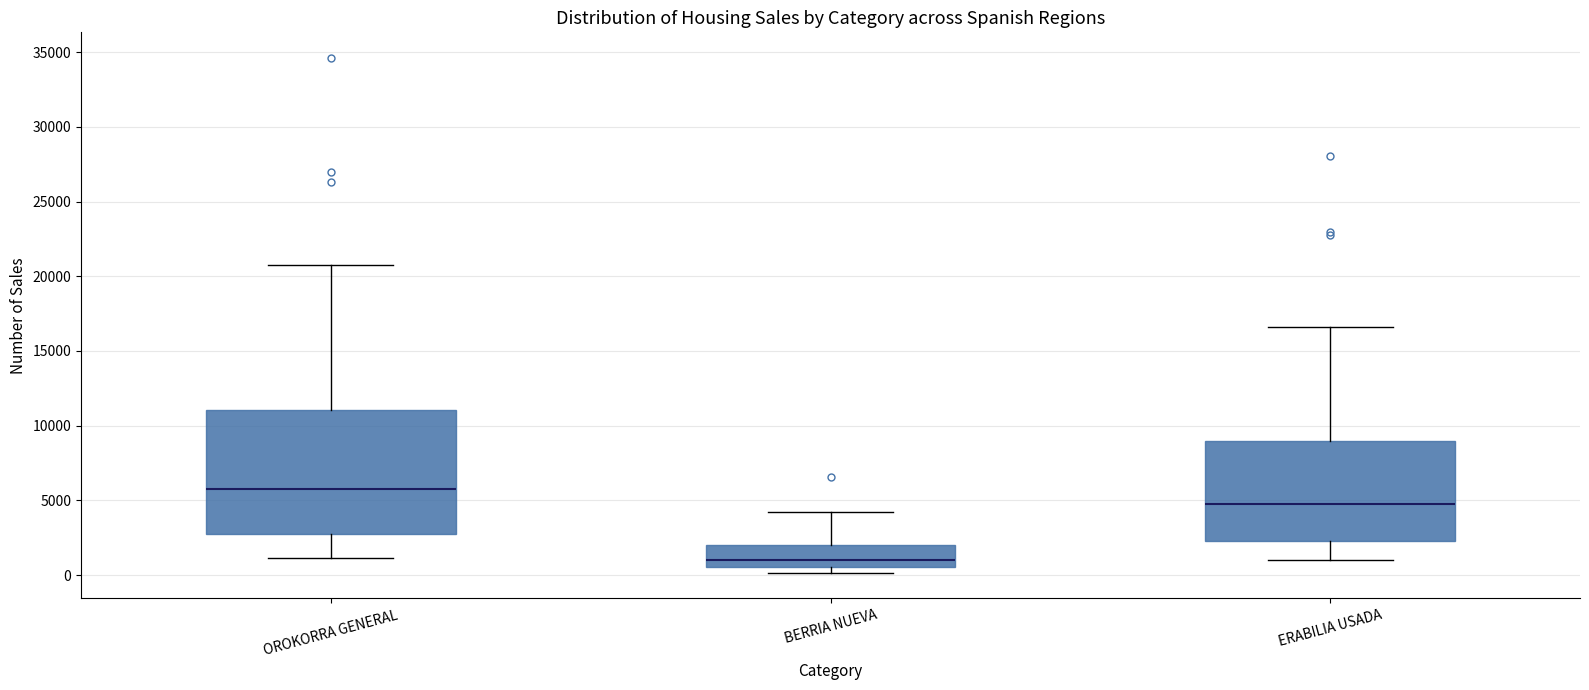

Where is the upper edge of the box for ERABILIA USADA on the y-axis? The values are not printed on the chart, so give them approximately, as read against the axis.

9000